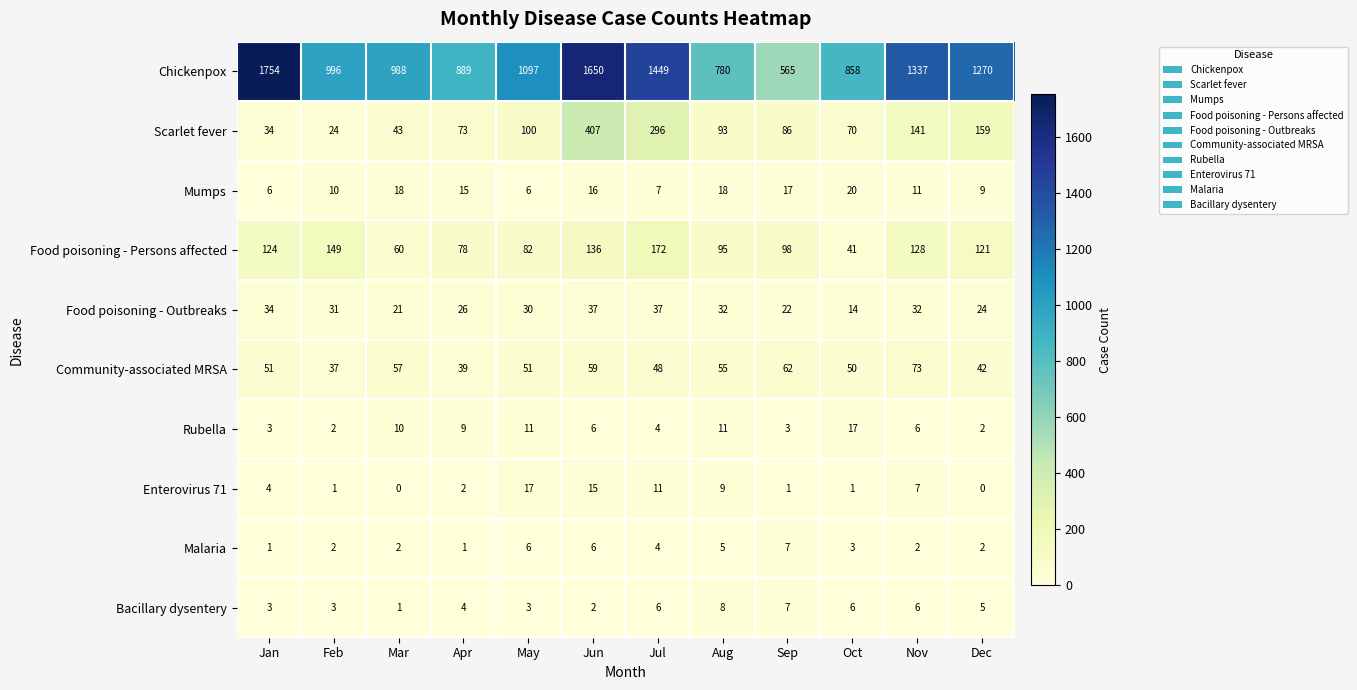

What is the approximate value of Food poisoning - Outbreaks at Jun?

37